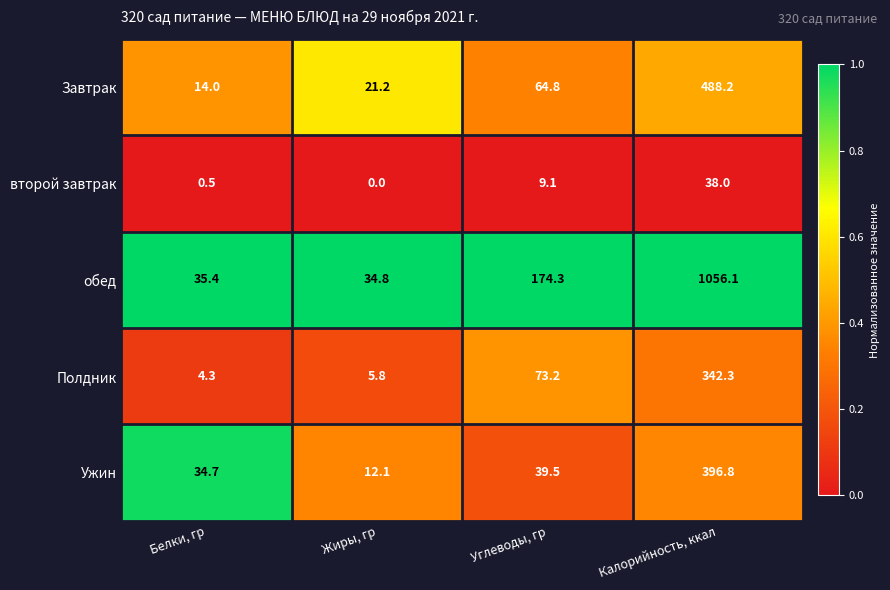

Reading left to right, list all the values displayed in this chart.

Завтрак: Белки, гр=14.0	Жиры, гр=21.2	Углеводы, гр=64.8	Калорийность, ккал=488.2
второй завтрак: Белки, гр=0.5	Жиры, гр=0.0	Углеводы, гр=9.1	Калорийность, ккал=38.0
обед: Белки, гр=35.4	Жиры, гр=34.8	Углеводы, гр=174.3	Калорийность, ккал=1056.1
Полдник: Белки, гр=4.3	Жиры, гр=5.8	Углеводы, гр=73.2	Калорийность, ккал=342.3
Ужин: Белки, гр=34.7	Жиры, гр=12.1	Углеводы, гр=39.5	Калорийность, ккал=396.8